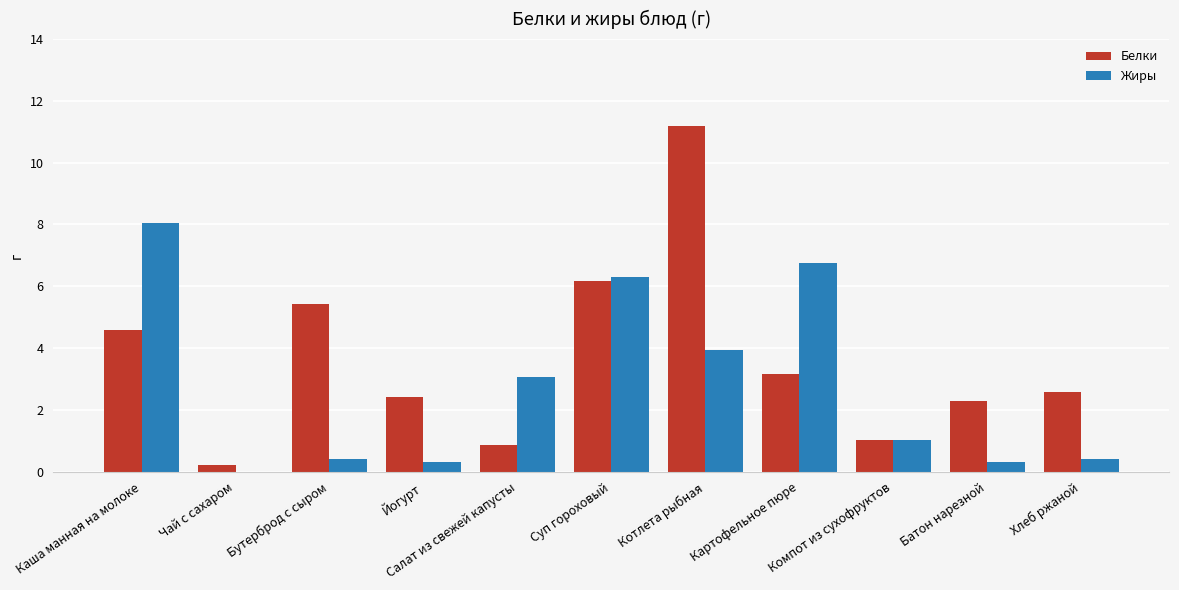

True or false: Белки has a value of 1.0 at Компот из сухофруктов.

True